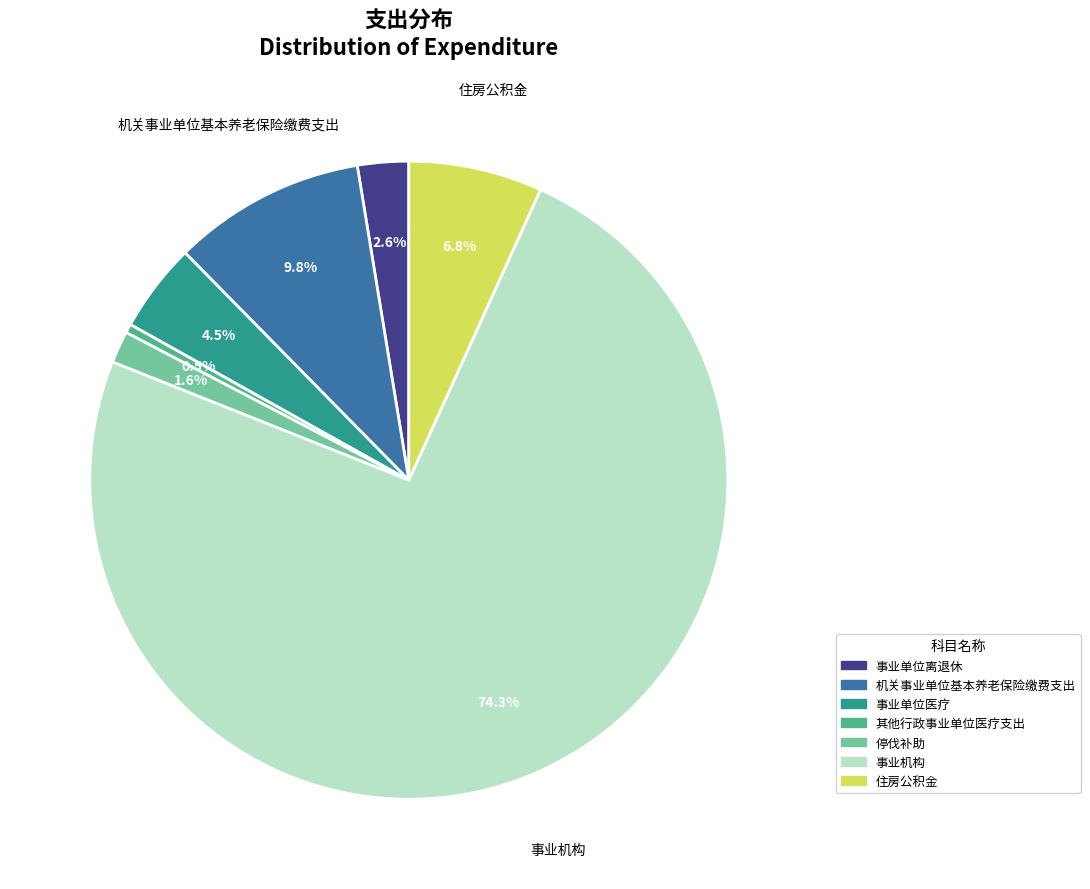

True or false: 住房公积金 accounts for 17% of the total.

False